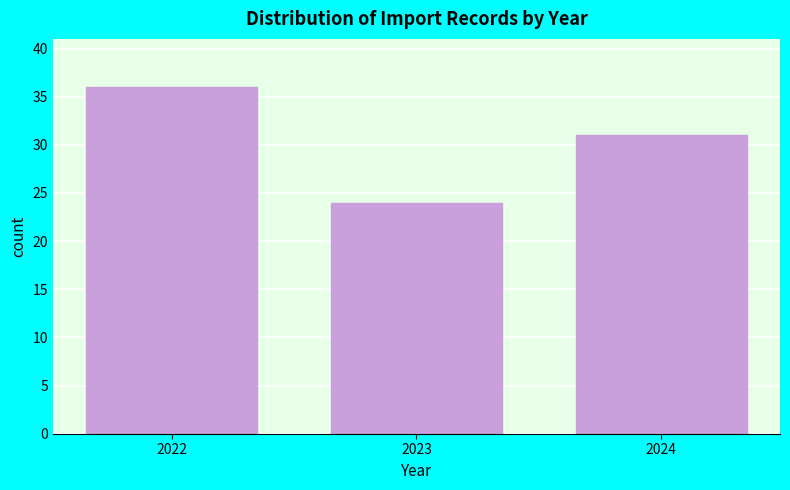

Reading left to right, extract all data points from this chart.

36	24	31